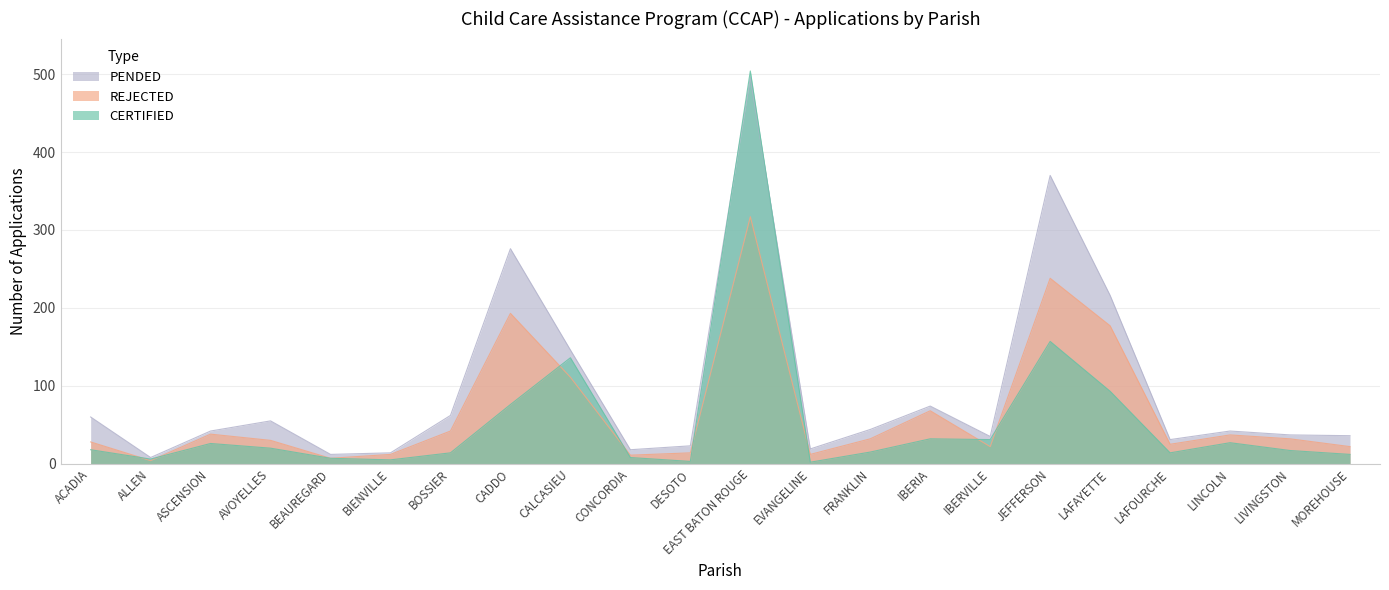

What is the average value of the REJECTED series?

67